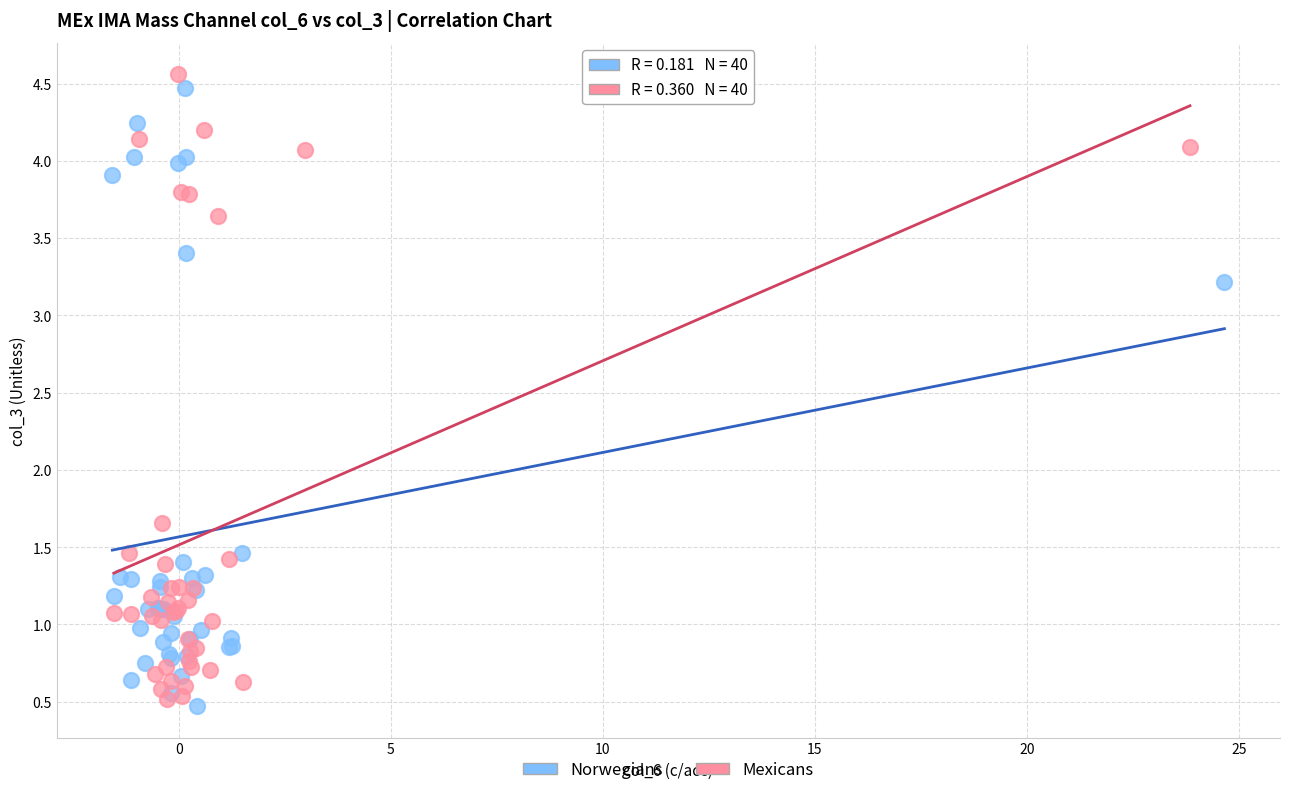

Which series contains the lowest Y value?

Norwegians